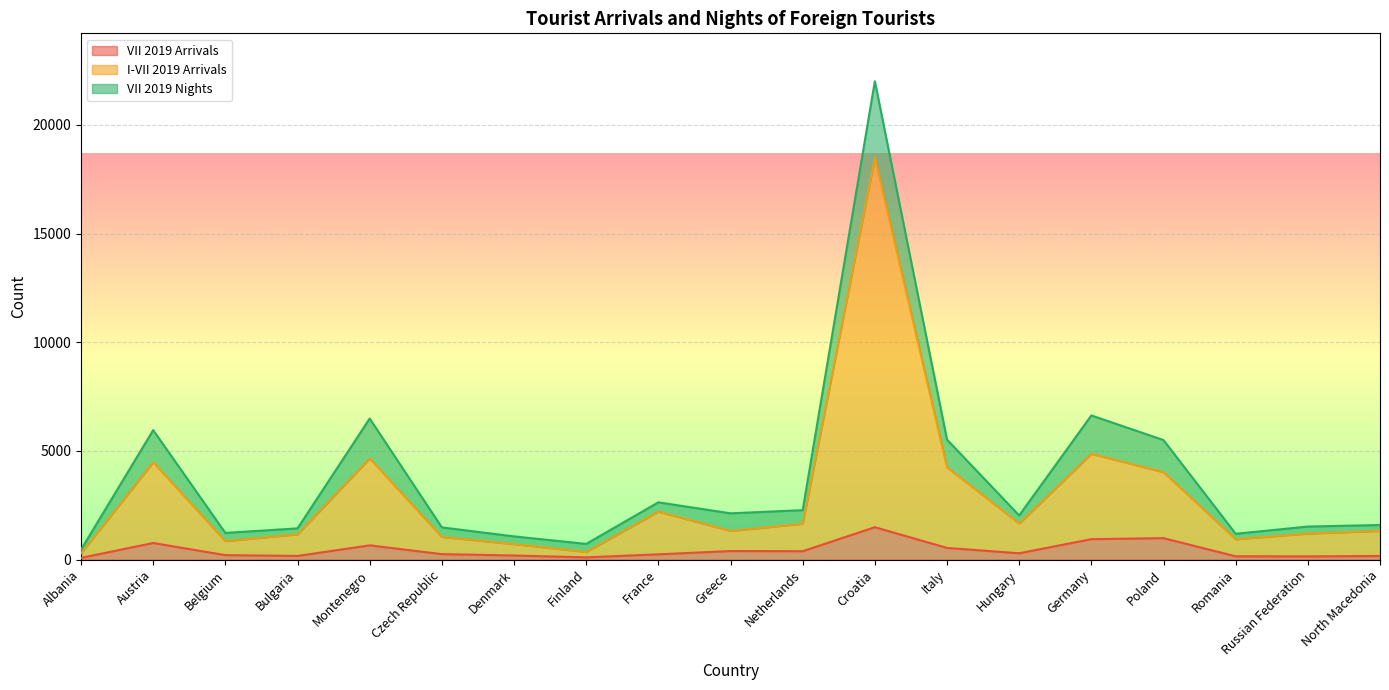

True or false: I-VII 2019 Arrivals and VII 2019 Arrivals intersect in this chart.

False